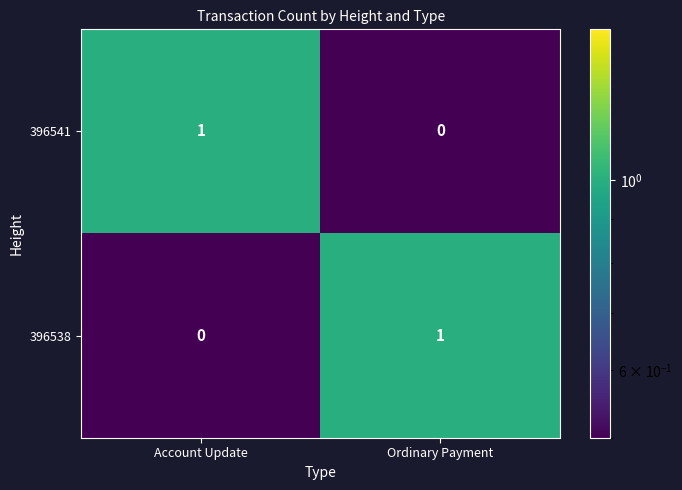

Reading right to left, what are all the values shown in this chart?

396541: Ordinary Payment=0	Account Update=1
396538: Ordinary Payment=1	Account Update=0